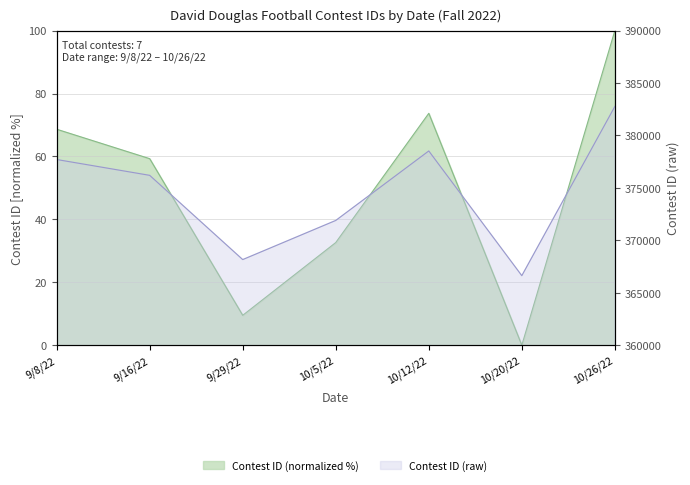

Reading left to right, list all the values displayed in this chart.

9/8/22=68.7	9/16/22=59.3	9/29/22=9.5	10/5/22=32.6	10/12/22=73.7	10/20/22=0.0	10/26/22=100.0